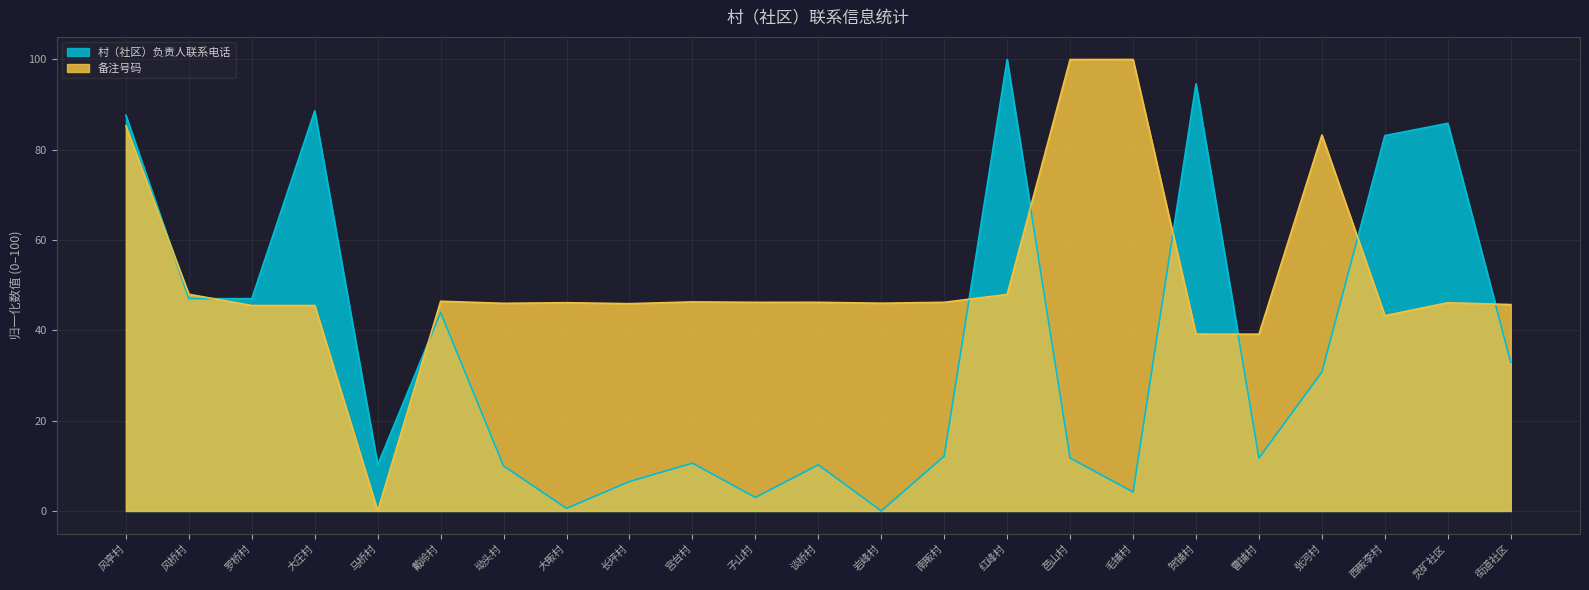

Count the number of categories in the chart.

23